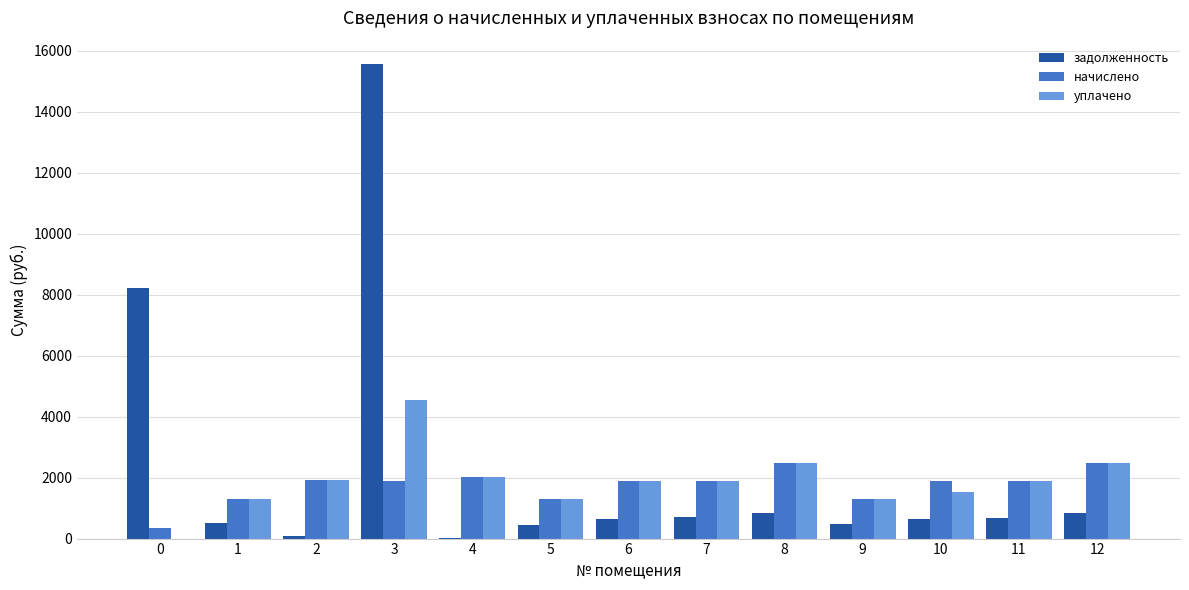

Which series changed the most between 2 and 12?

задолженность